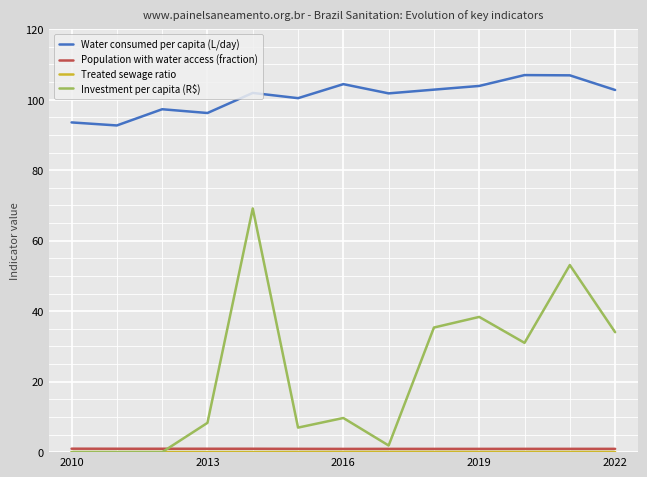

Which series has the largest range (max minus min)?

Investment per capita (R$)